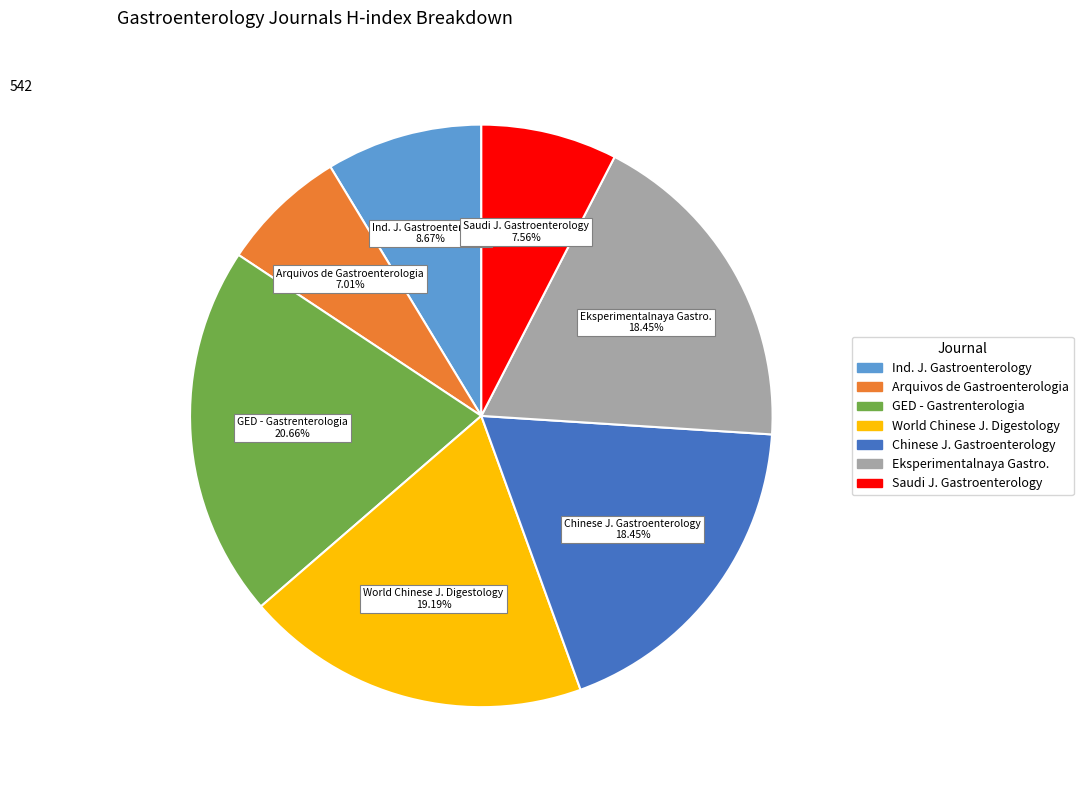

How many slices are in this pie chart?

7